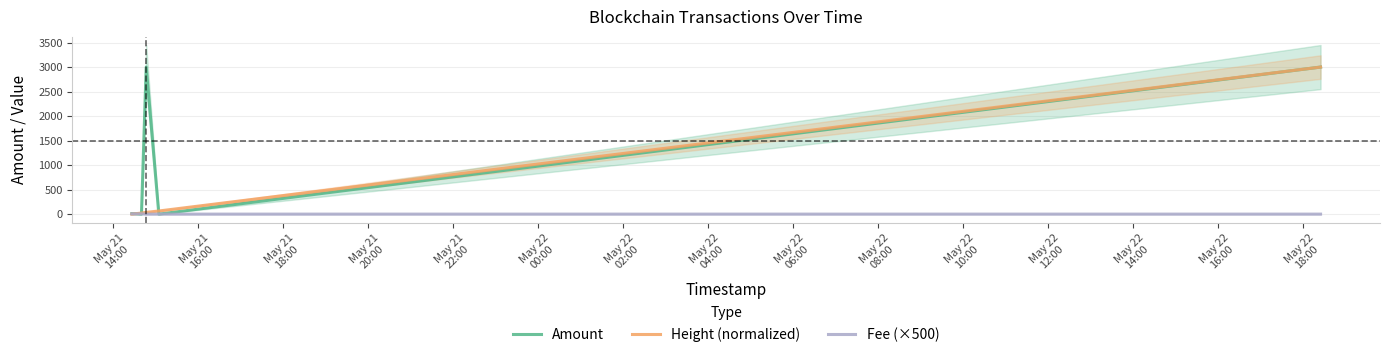

True or false: Height (normalized) has more than 2 interior local peaks.

False